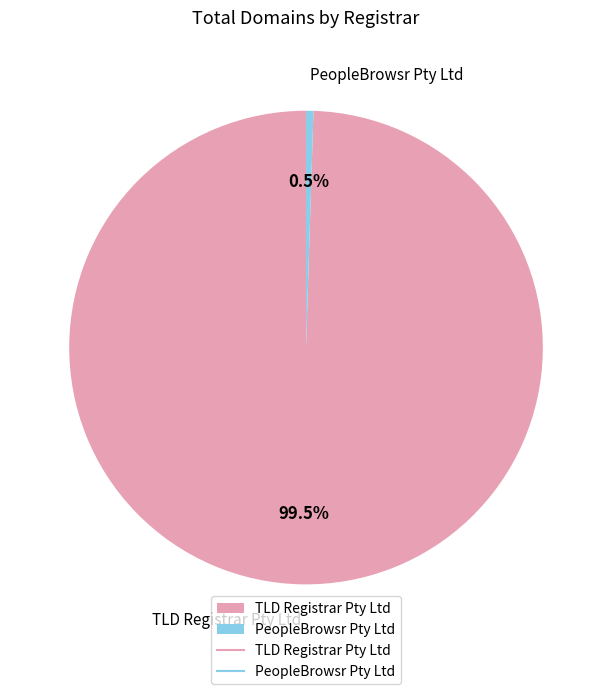

Which category has the smallest portion of the pie?

PeopleBrowsr Pty Ltd